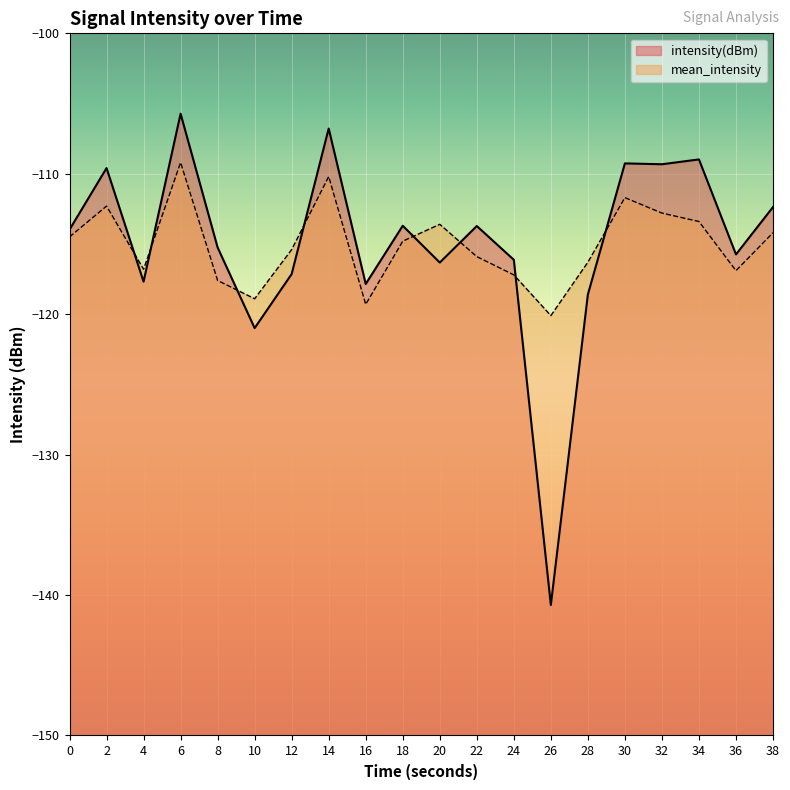

Rank the categories by intensity(dBm) value from highest to lowest.

6, 14, 34, 30, 32, 2, 38, 18, 22, 0, 8, 36, 24, 20, 12, 4, 16, 28, 10, 26